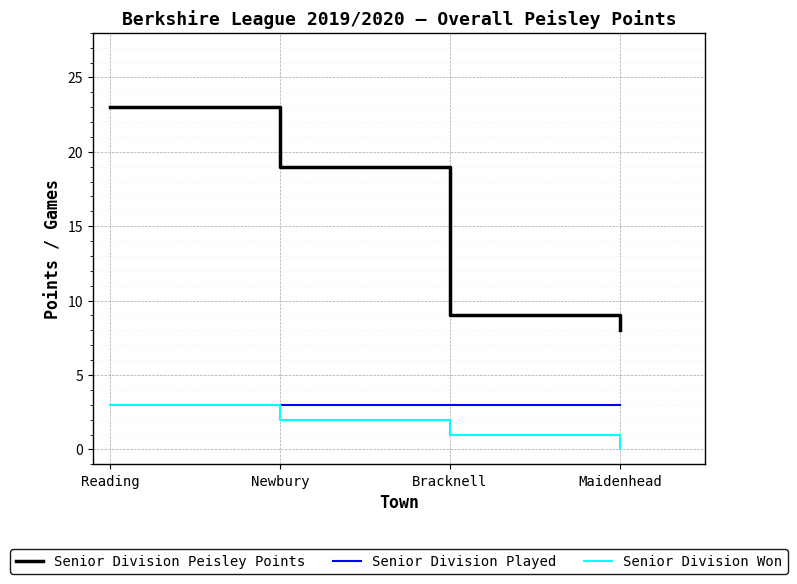

At which category does the chart reach its peak across all series?

Reading